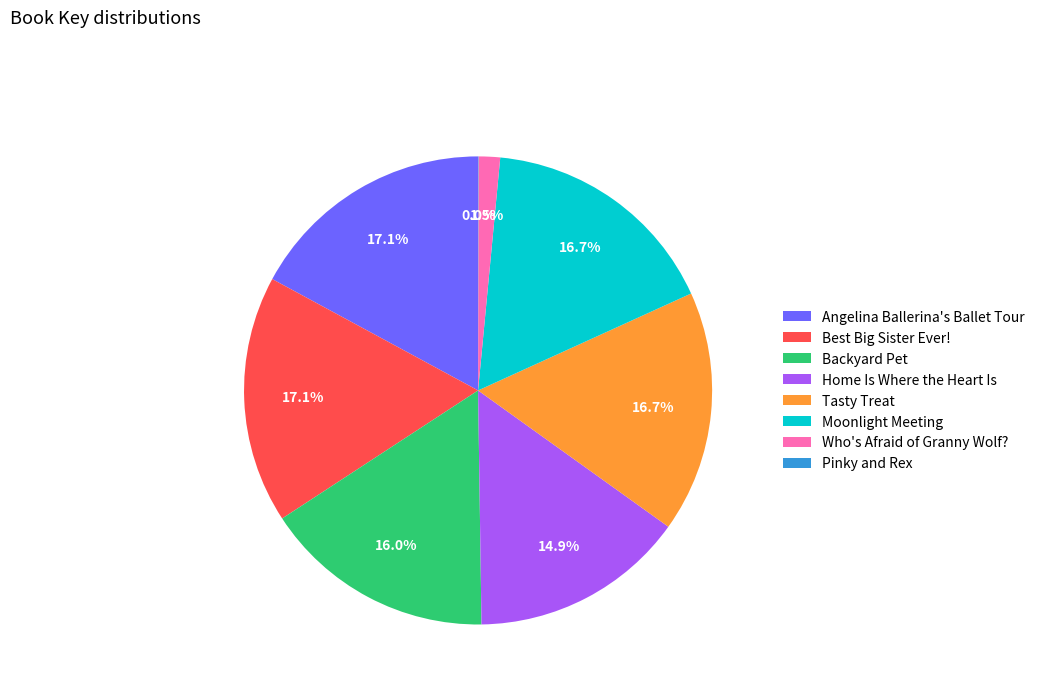

What percentage is the Home Is Where the Heart Is slice, to the nearest percent?

15%